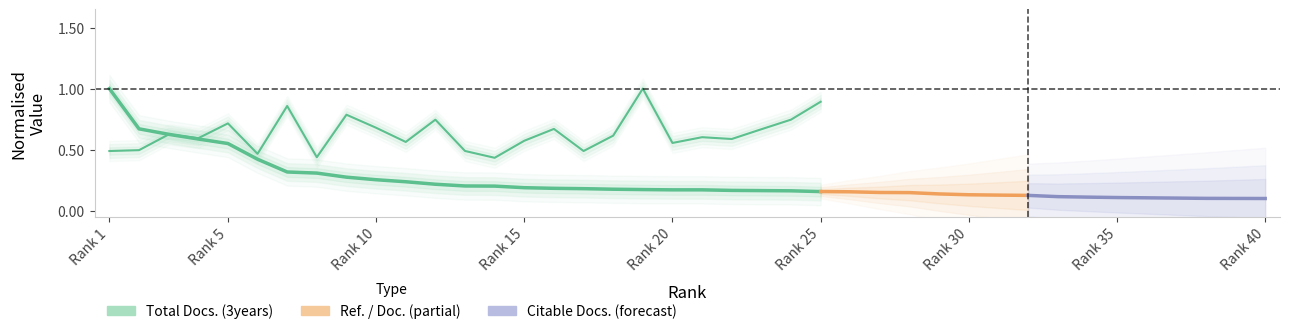

True or false: Total Docs. (3years) has a value of 0.3 at 13.

False